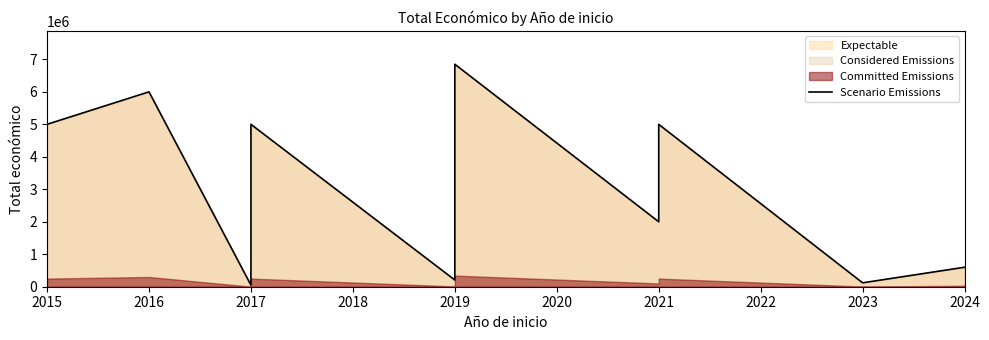

True or false: the data shows 120000 at 2023.

True